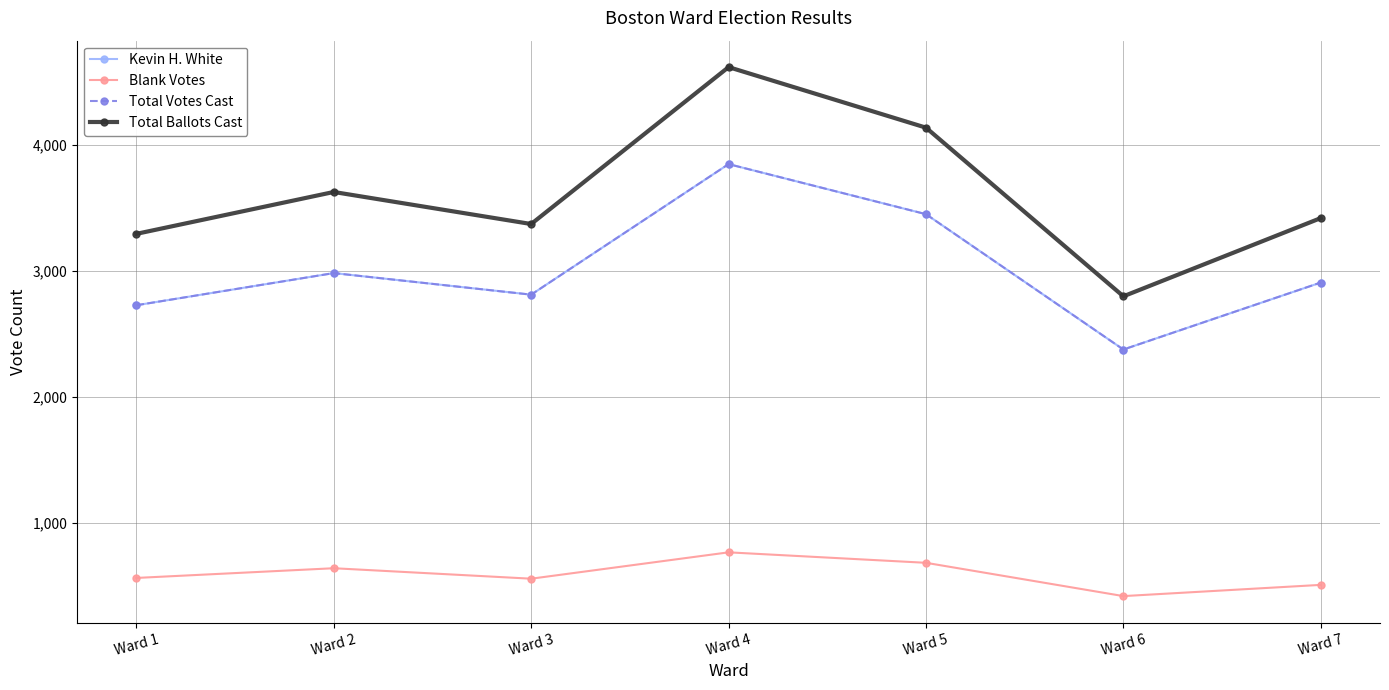

Does the chart have visible grid lines?

Yes